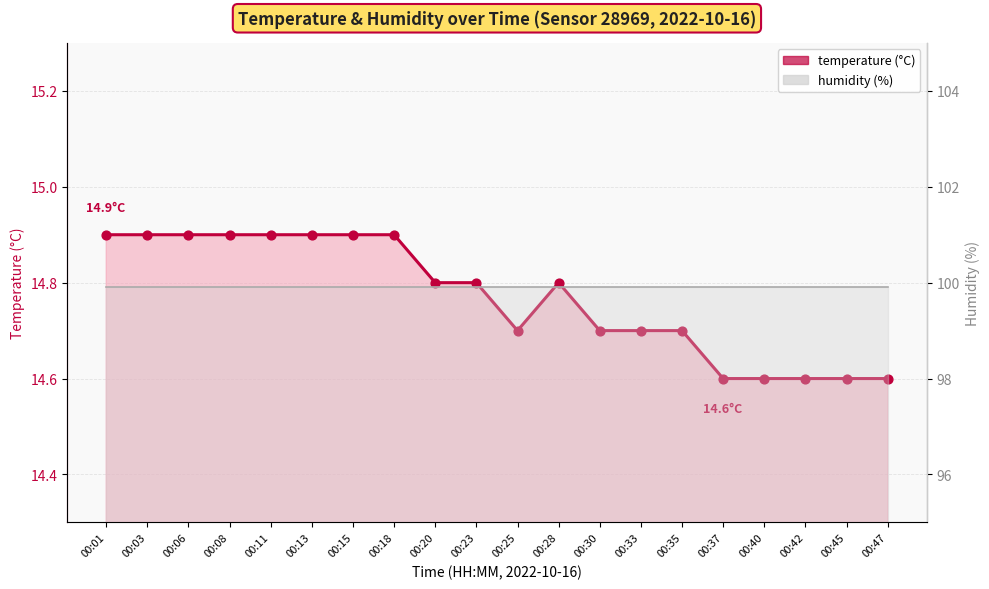

What is the ratio of the value at 00:23 to the value at 00:18?

1.0